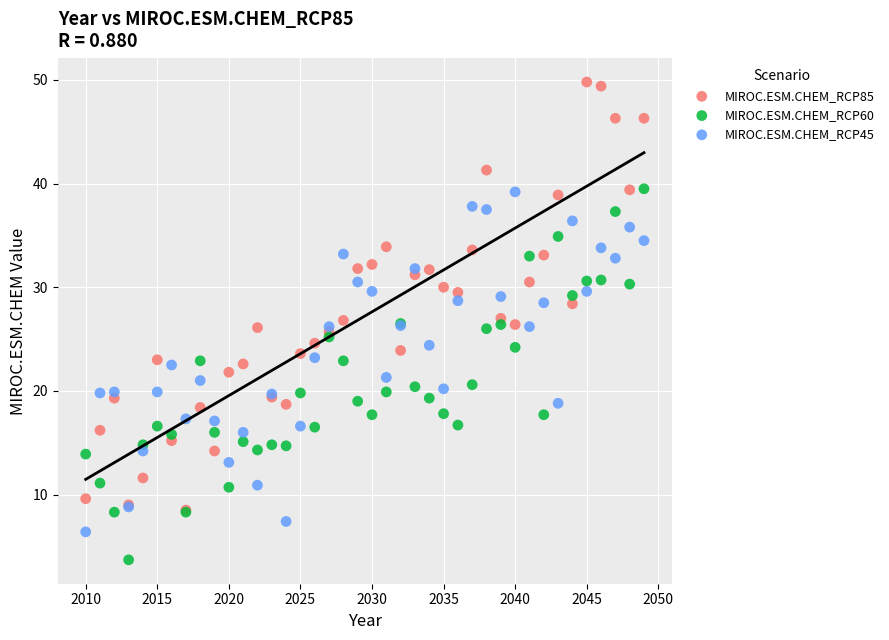

Which series contains the lowest Y value?

MIROC.ESM.CHEM_RCP60